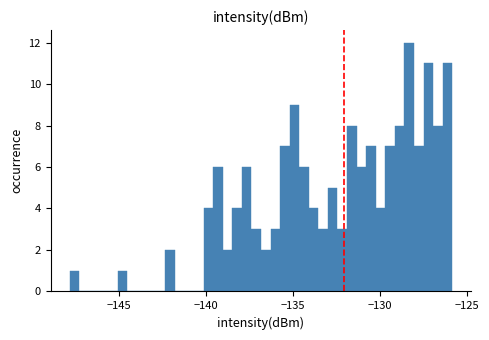

Read against the x-axis, roughly where is the centre of the tallest bar?

-128.5